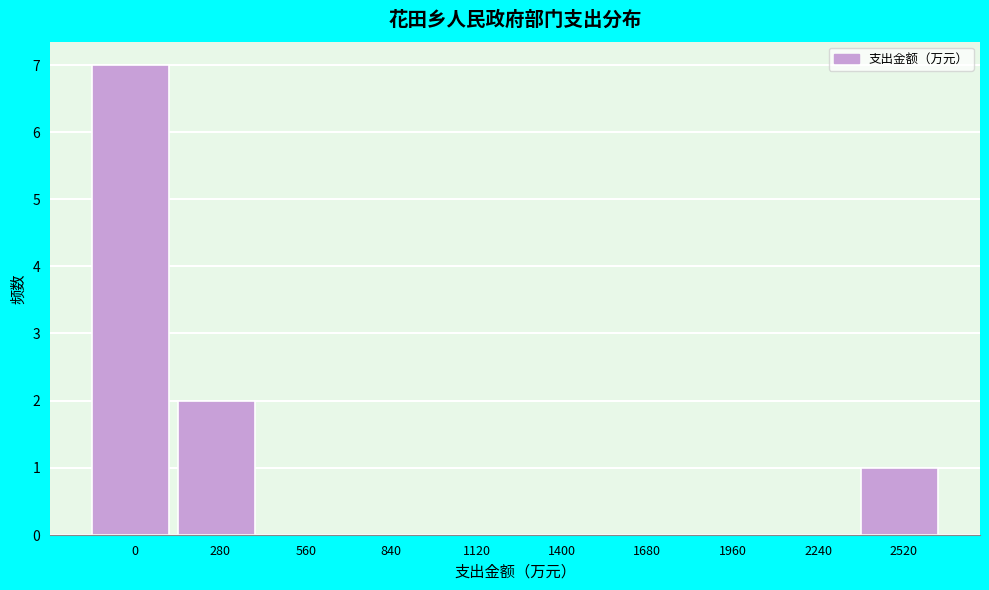

Reading left to right, what are all the values shown in this chart?

0=7	280=2	560=0	840=0	1120=0	1400=0	1680=0	1960=0	2240=0	2520=1